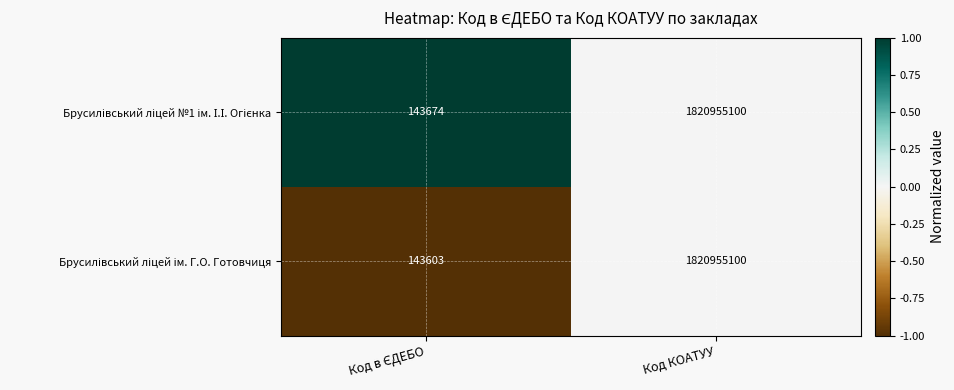

Which category has the highest value across all series?

Код КОАТУУ